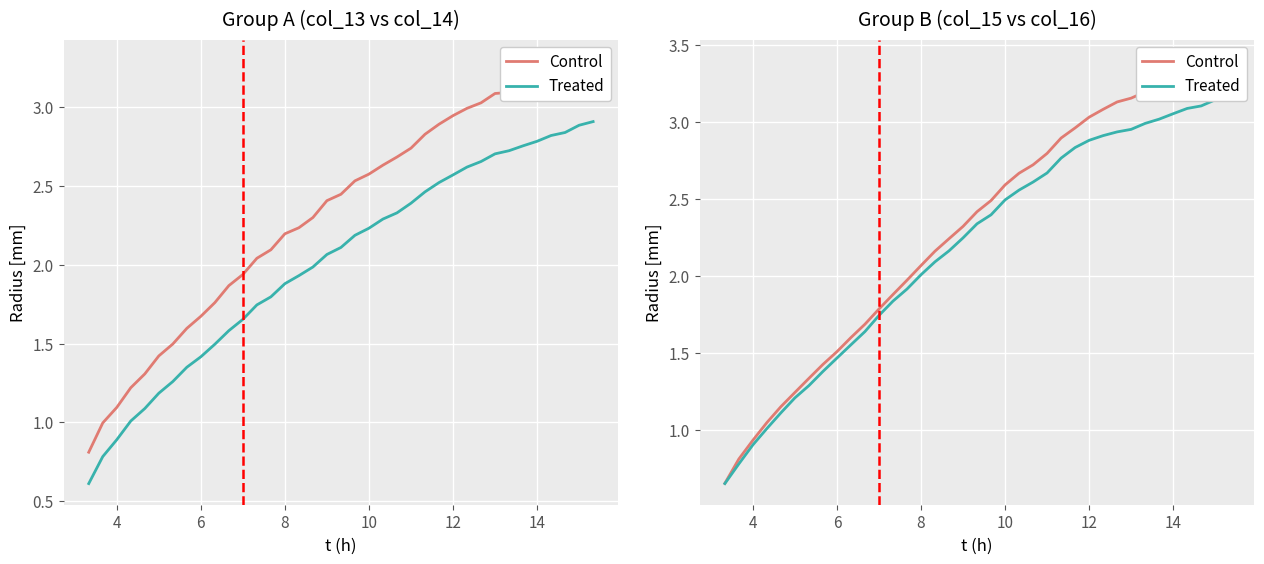

True or false: Treated and Control intersect in this chart.

False